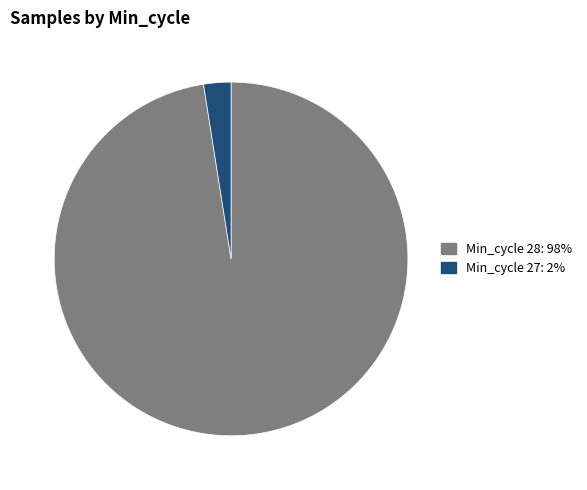

Is there a majority slice in this chart?

Yes